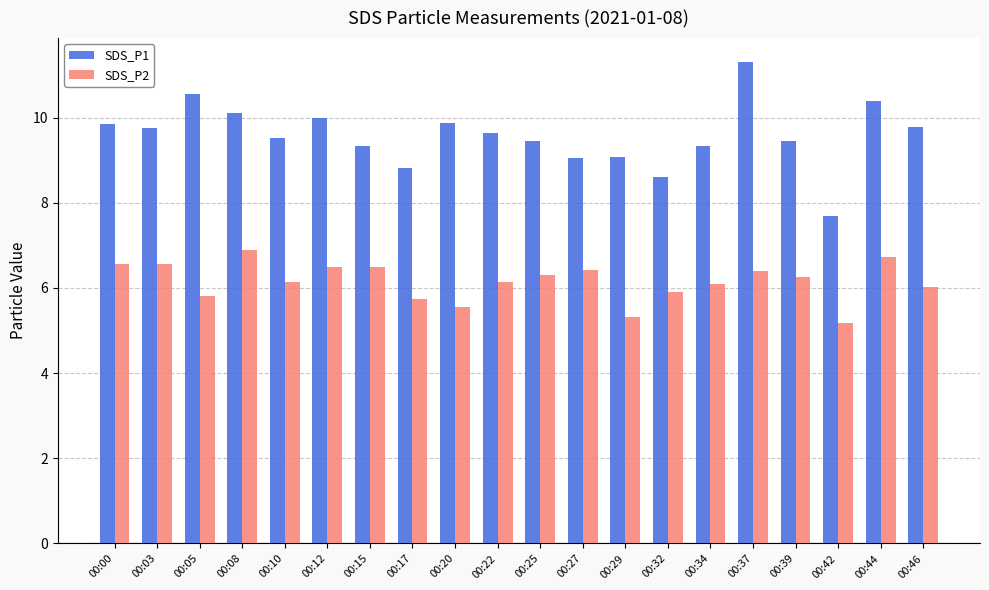

How many bars are there in total?

40